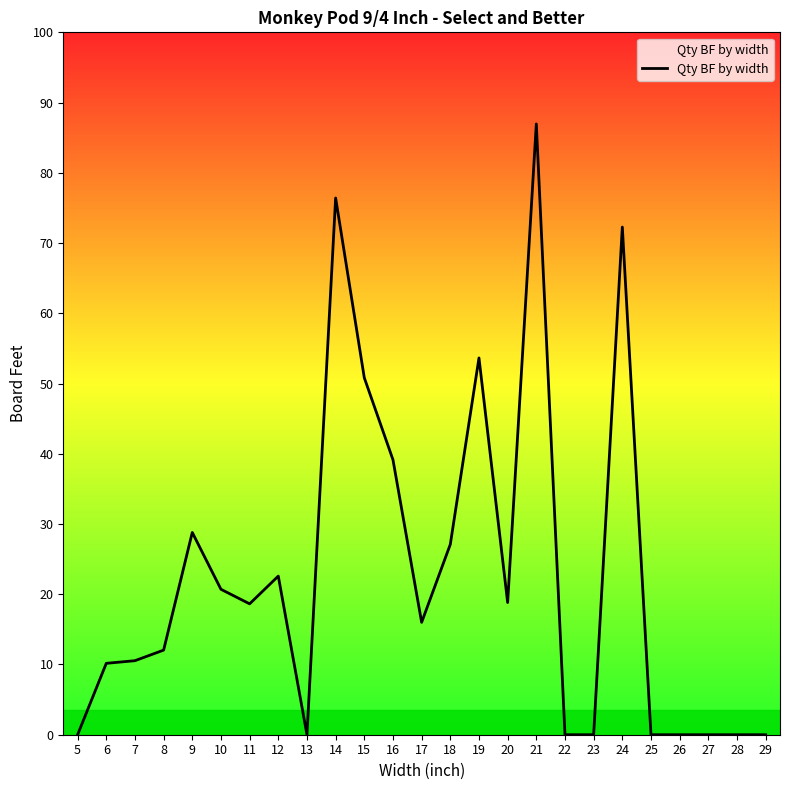

What is the greatest value displayed?

86.6